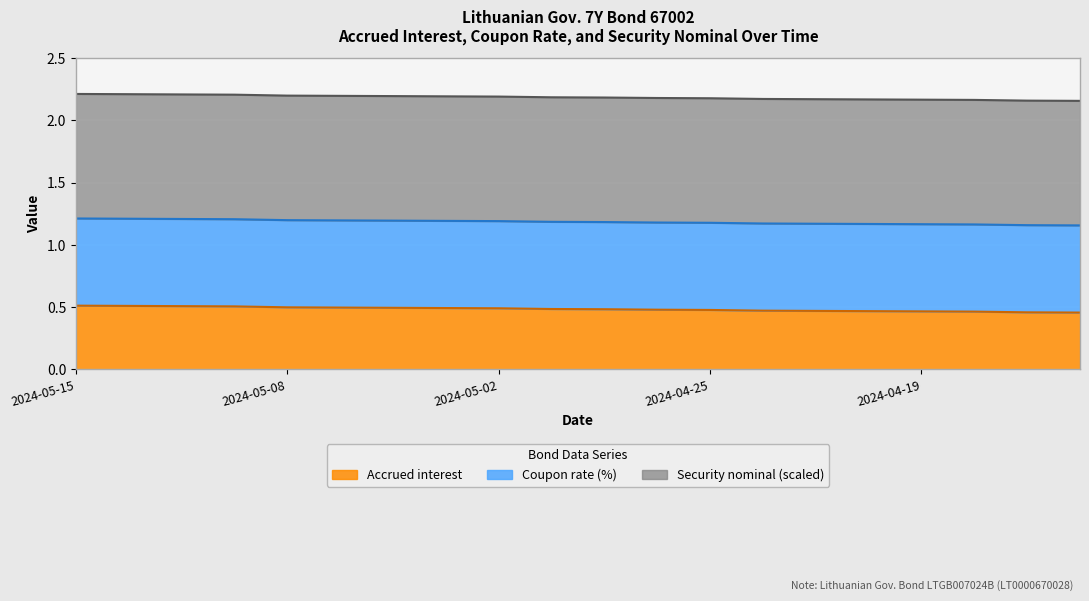

List the labels in order of value, largest first.

2024-05-15, 2024-05-14, 2024-05-13, 2024-05-10, 2024-05-08, 2024-05-07, 2024-05-06, 2024-05-03, 2024-05-02, 2024-04-30, 2024-04-29, 2024-04-26, 2024-04-25, 2024-04-24, 2024-04-23, 2024-04-22, 2024-04-19, 2024-04-18, 2024-04-17, 2024-04-16